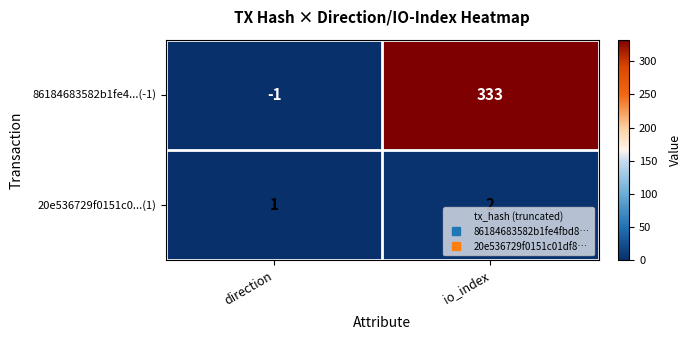

Which label corresponds to the smallest value in the chart?

direction